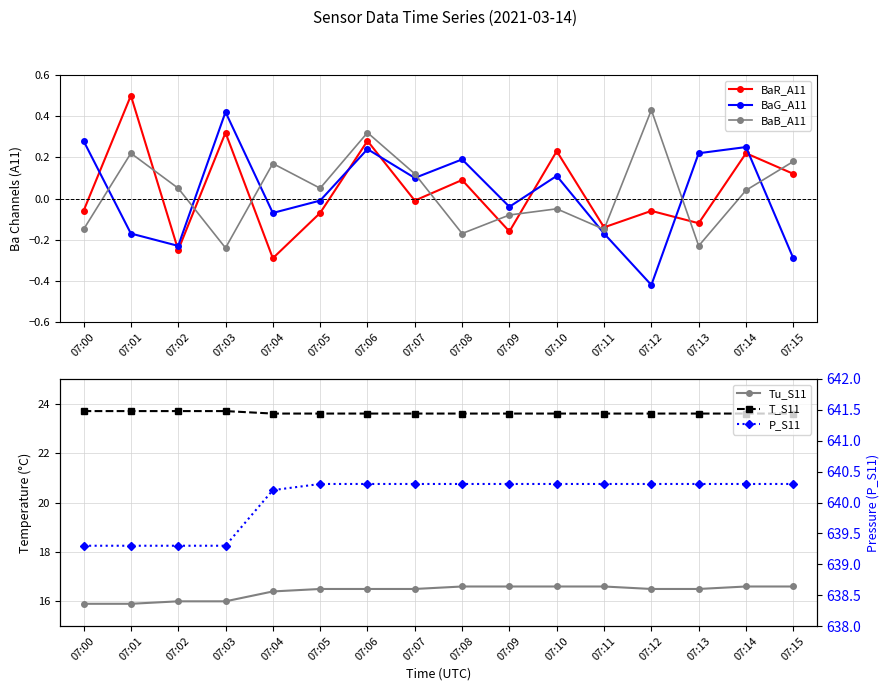

How many Tu_S11 values are between 16 and 17?

14